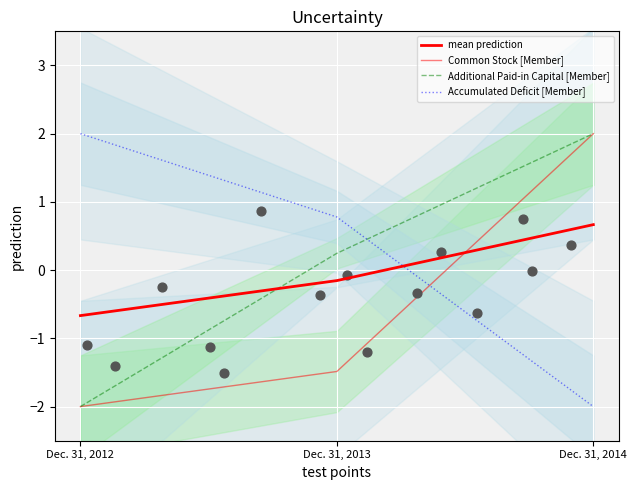

At which category is the sum across all series the highest?

Dec. 31, 2014